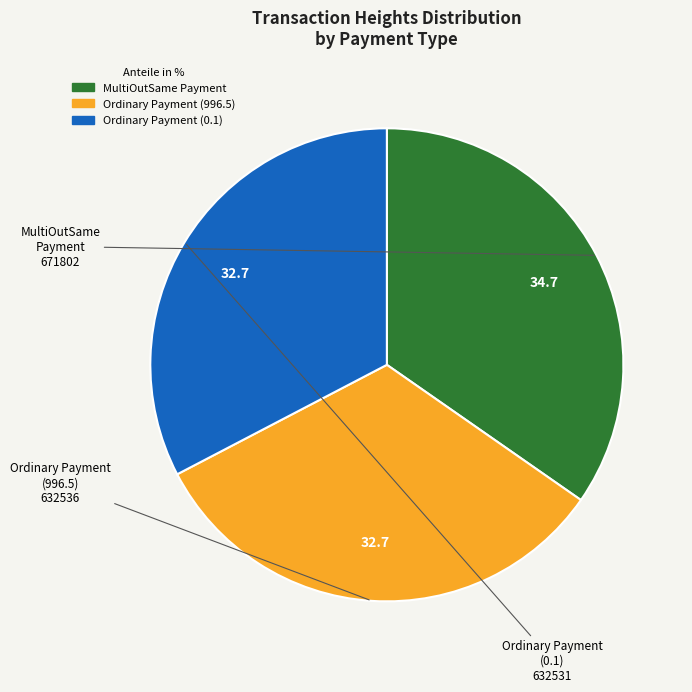

Does any single category account for the majority?

No